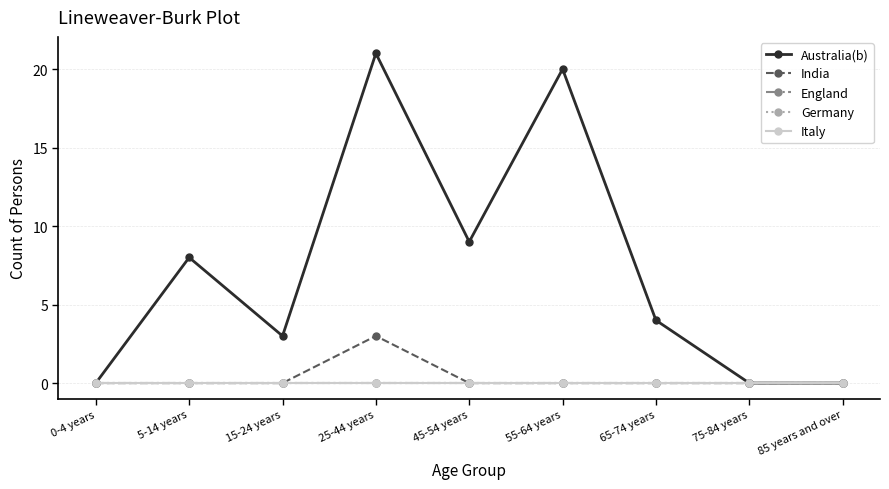

What is the label of the 7th point from the left?

65-74 years